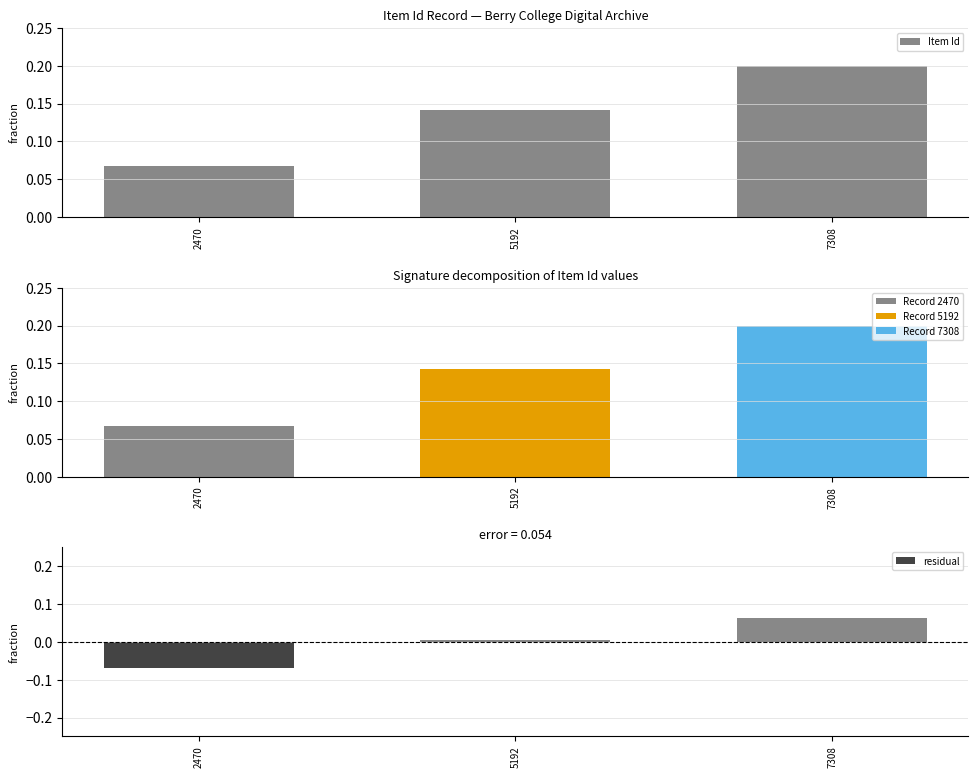

The value of Item Id at 2470 is 0.1. True or false?

False